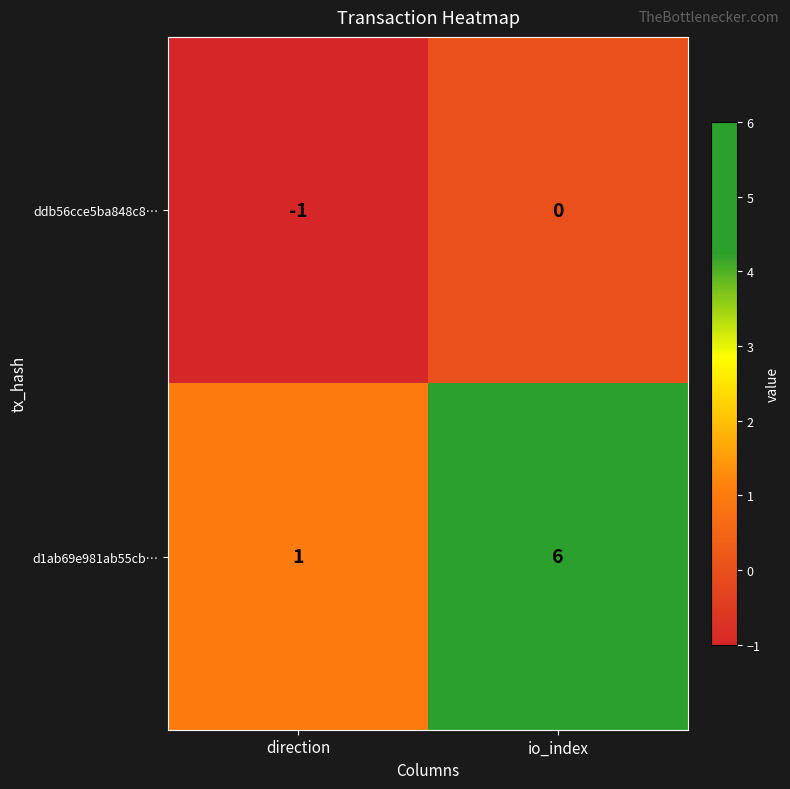

At which category does the chart reach its peak across all series?

io_index